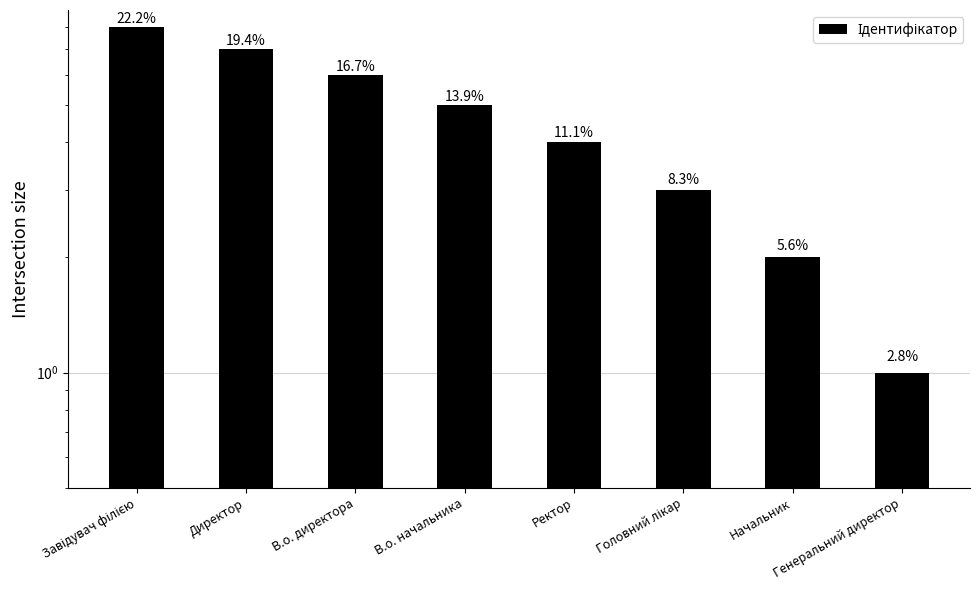

At which category does the chart reach its minimum across all series?

Генеральний директор